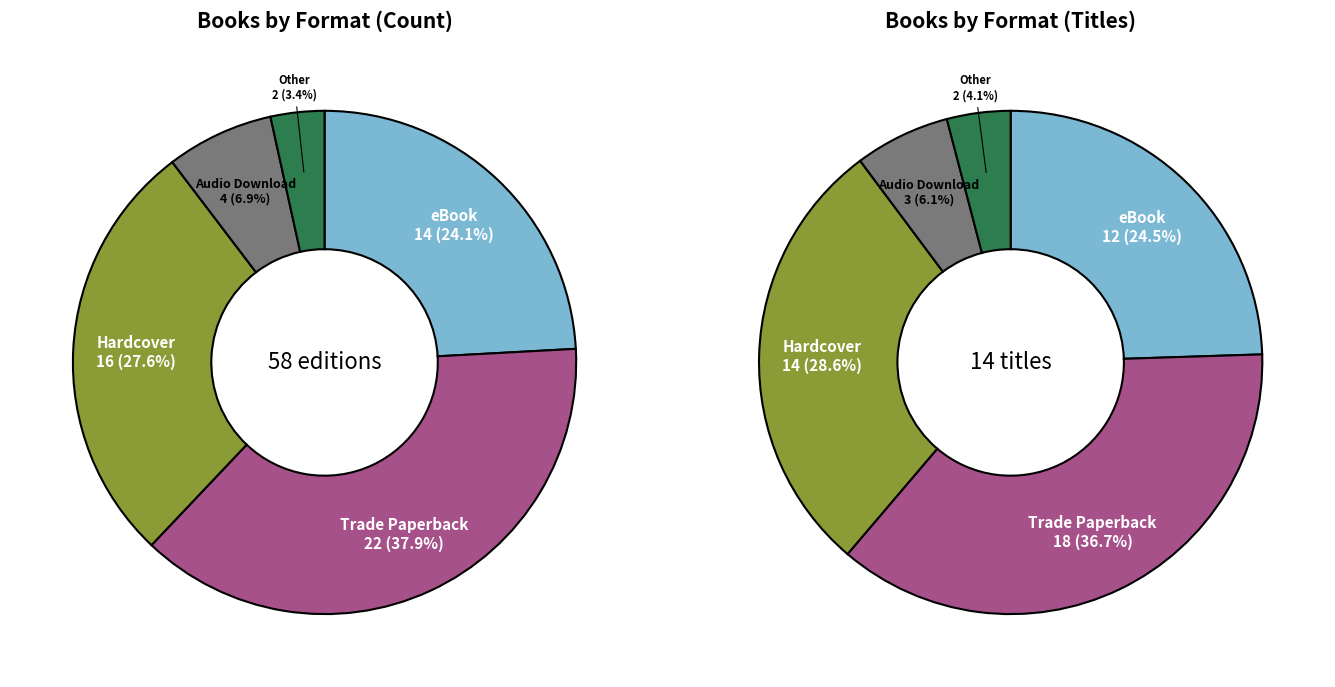

What is the change in value from eBook to Audio Download?

-10